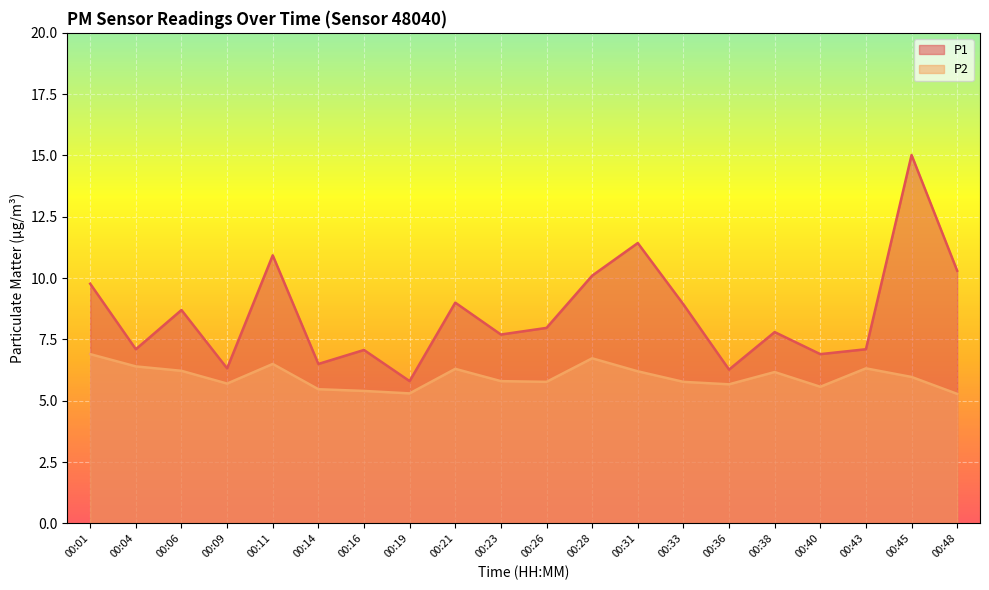

Rank the series by their maximum value, from lowest to highest.

P2, P1